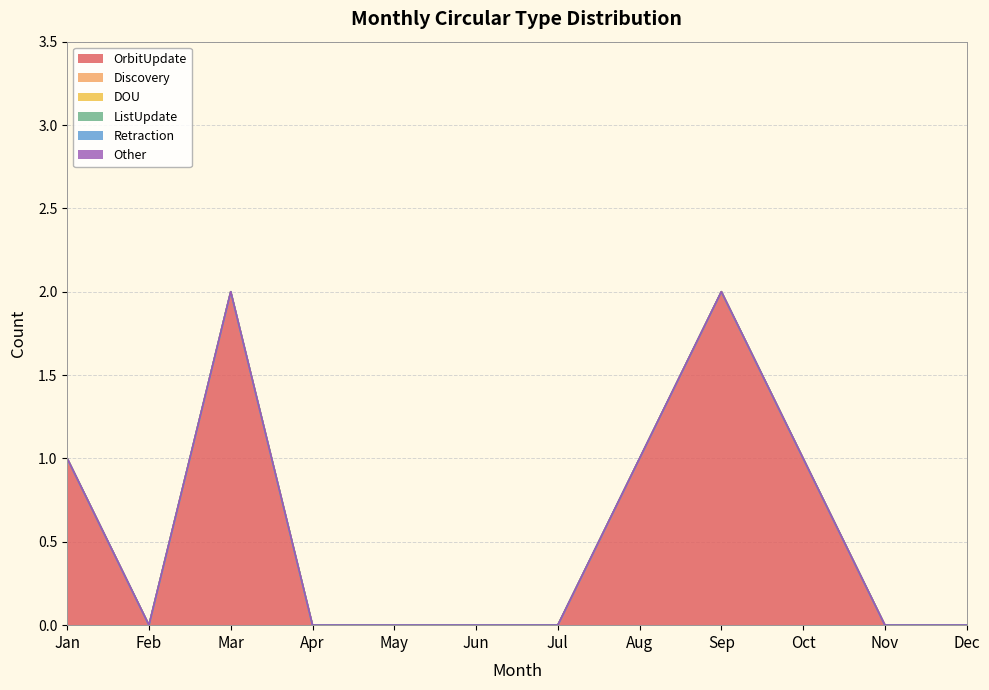

Where is OrbitUpdate nearest to the value 1?

Jan